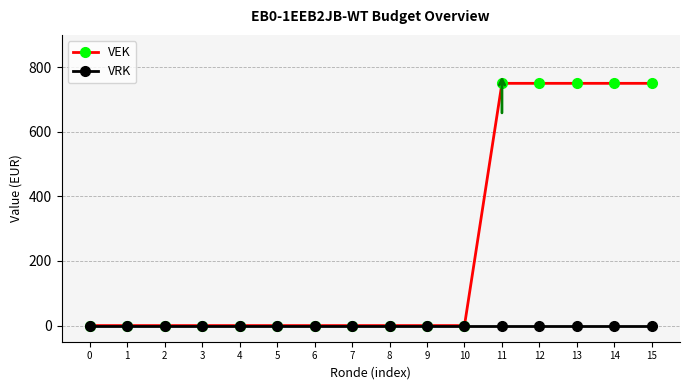

True or false: VEK has a value of 177 at 14.

False